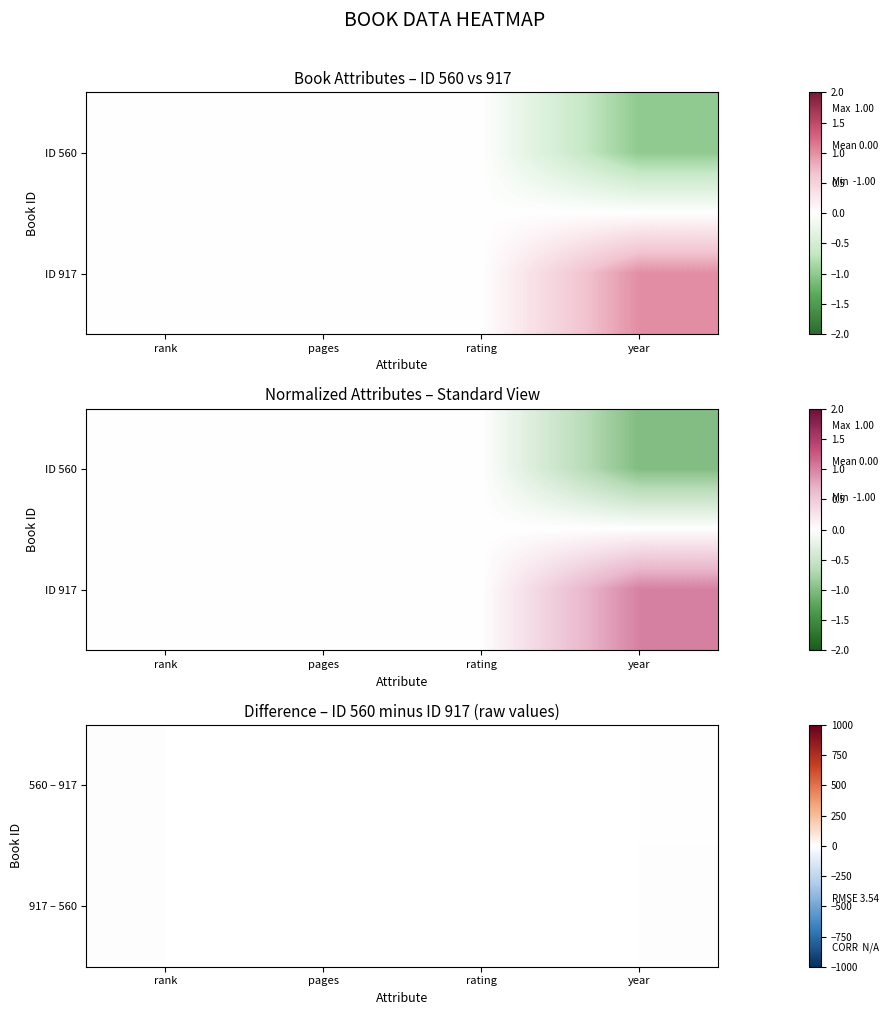

The value of 560 – 917 at year is -5.0. True or false?

True